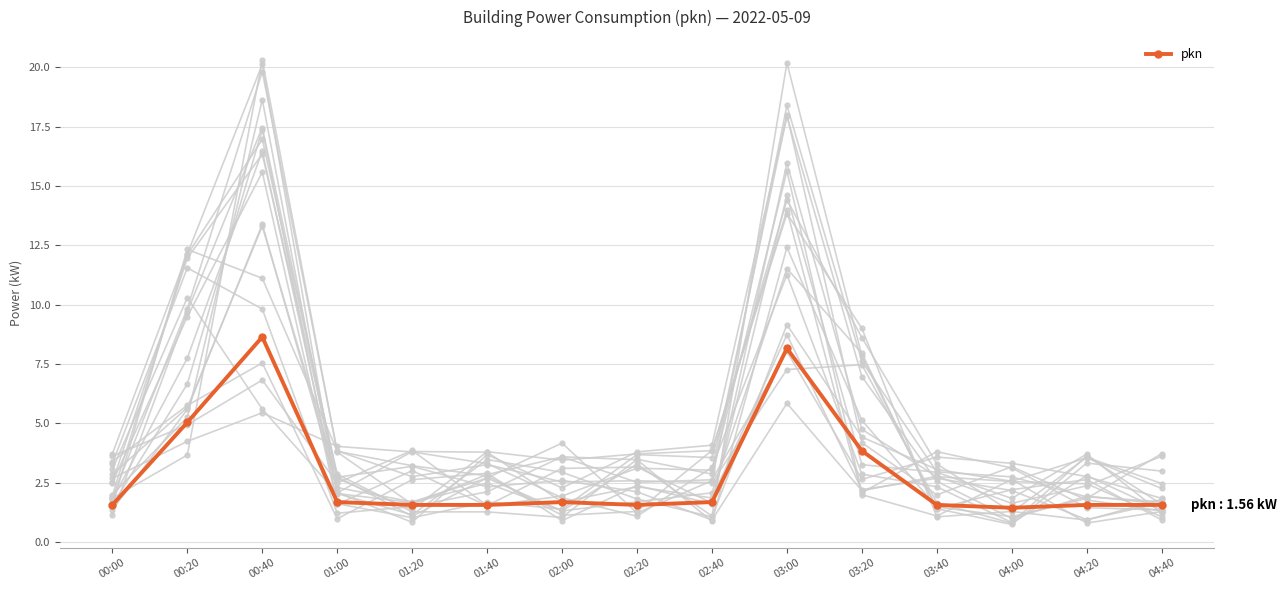

At which category does the chart reach its minimum across all series?

04:00